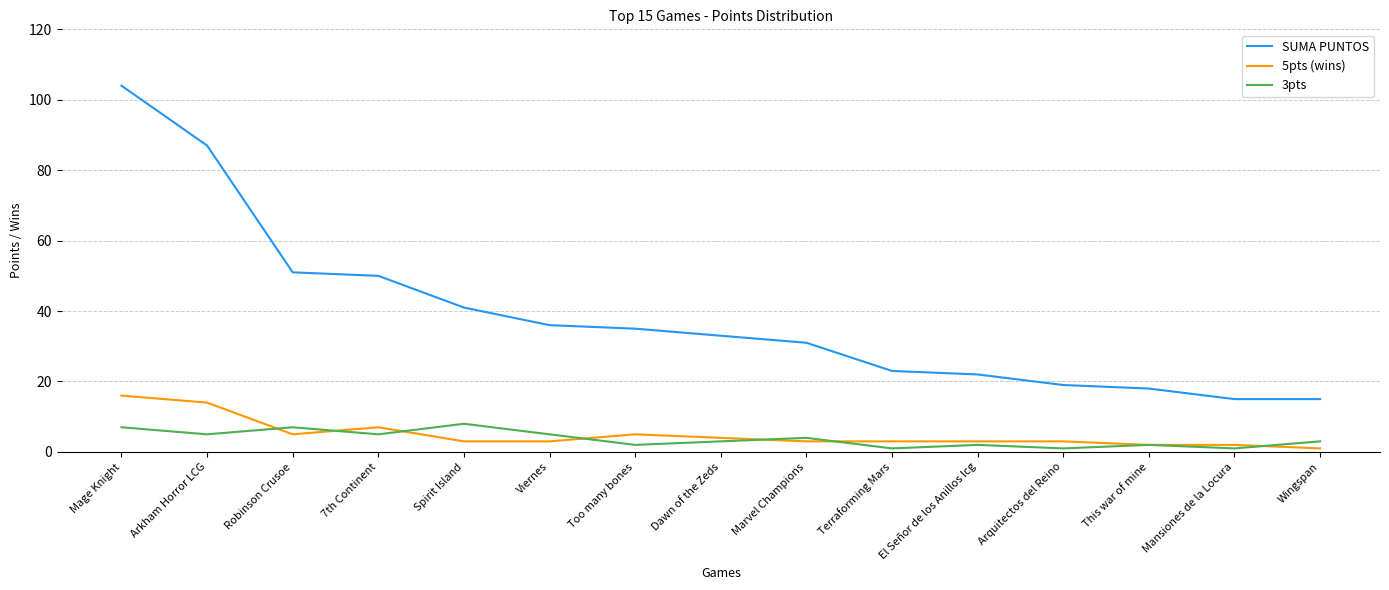

The 3pts series shows 2 at El Señor de los Anillos lcg. True or false?

True